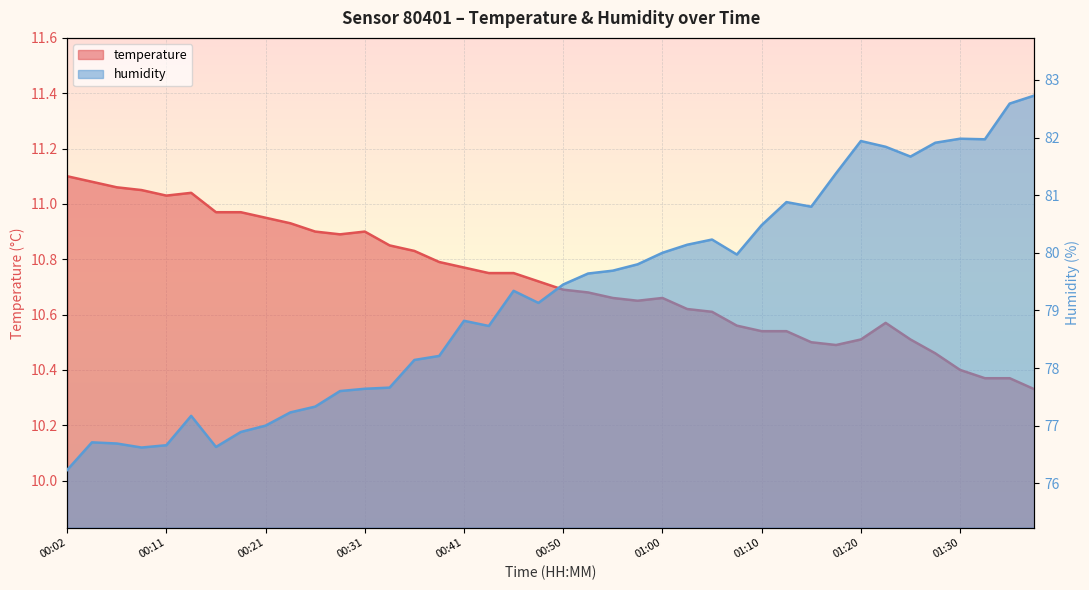

Reading left to right, what are all the values shown in this chart?

temperature: 00:02=11.1	00:04=11.1	00:06=11.1	00:09=11.1	00:11=11.0	00:14=11.0	00:16=11.0	00:19=11.0	00:21=10.9	00:24=10.9	00:26=10.9	00:28=10.9	00:31=10.9	00:33=10.8	00:36=10.8	00:38=10.8	00:41=10.8	00:43=10.8	00:45=10.8	00:48=10.7	00:50=10.7	00:53=10.7	00:55=10.7	00:58=10.7	01:00=10.7	01:03=10.6	01:05=10.6	01:07=10.6	01:10=10.5	01:12=10.5	01:15=10.5	01:17=10.5	01:20=10.5	01:22=10.6	01:25=10.5	01:27=10.5	01:30=10.4	01:32=10.4	01:35=10.4	01:37=10.3
humidity: 00:02=76.2	00:04=76.7	00:06=76.7	00:09=76.6	00:11=76.7	00:14=77.2	00:16=76.6	00:19=76.9	00:21=77.0	00:24=77.2	00:26=77.3	00:28=77.6	00:31=77.6	00:33=77.7	00:36=78.1	00:38=78.2	00:41=78.8	00:43=78.7	00:45=79.3	00:48=79.1	00:50=79.5	00:53=79.6	00:55=79.7	00:58=79.8	01:00=80.0	01:03=80.1	01:05=80.2	01:07=80.0	01:10=80.5	01:12=80.9	01:15=80.8	01:17=81.4	01:20=81.9	01:22=81.8	01:25=81.7	01:27=81.9	01:30=82.0	01:32=82.0	01:35=82.6	01:37=82.7